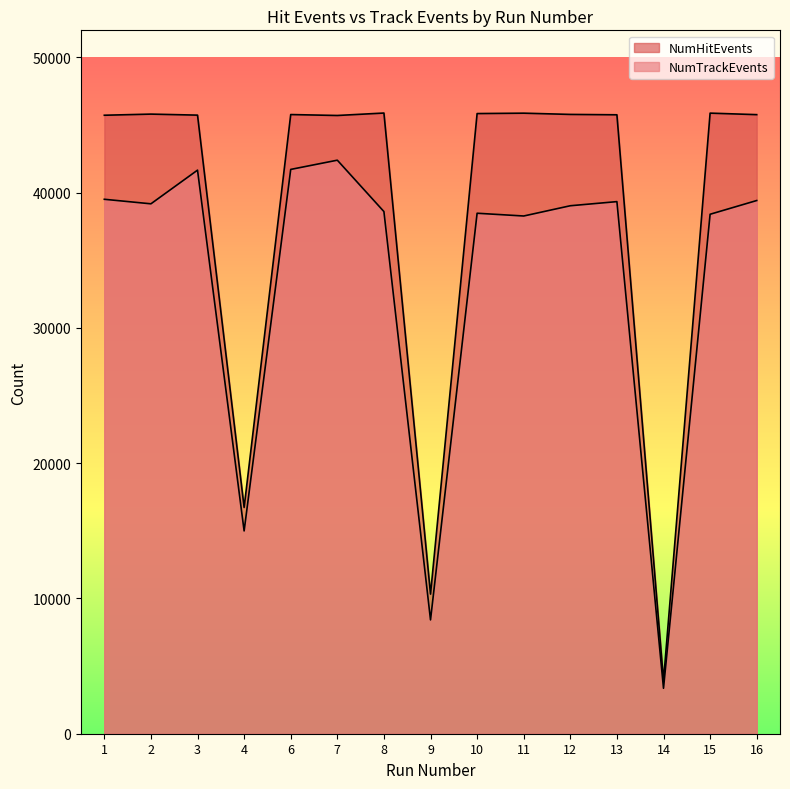

True or false: NumTrackEvents has more than 2 points higher than both neighbors.

True